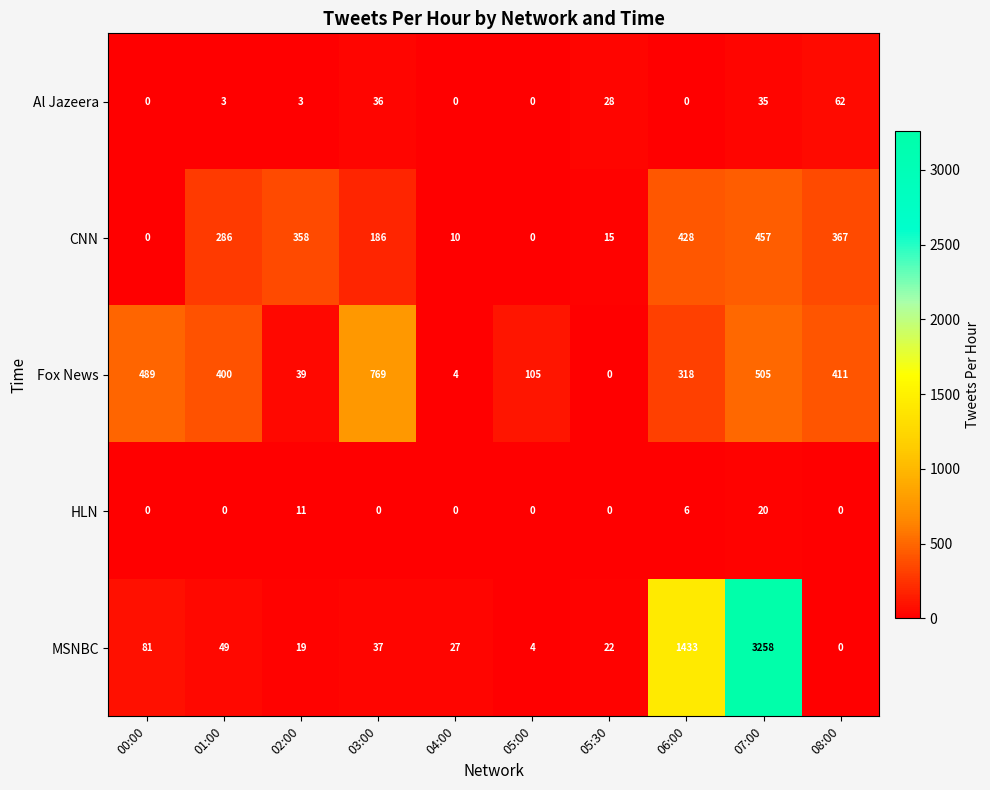

How many categories are shown in the chart?

10